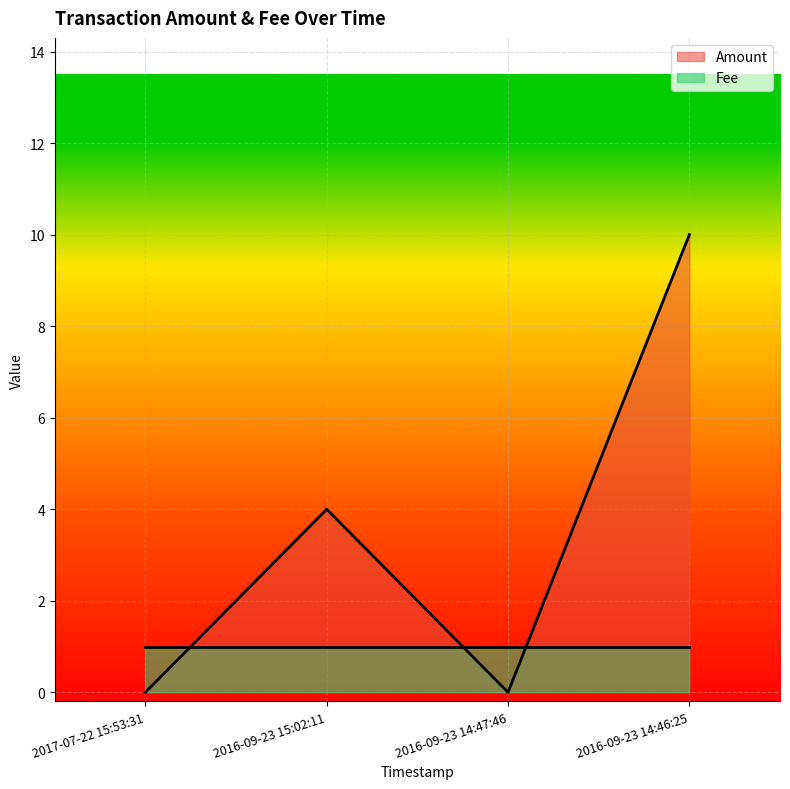

True or false: the data has more than 0 interior local peaks.

True